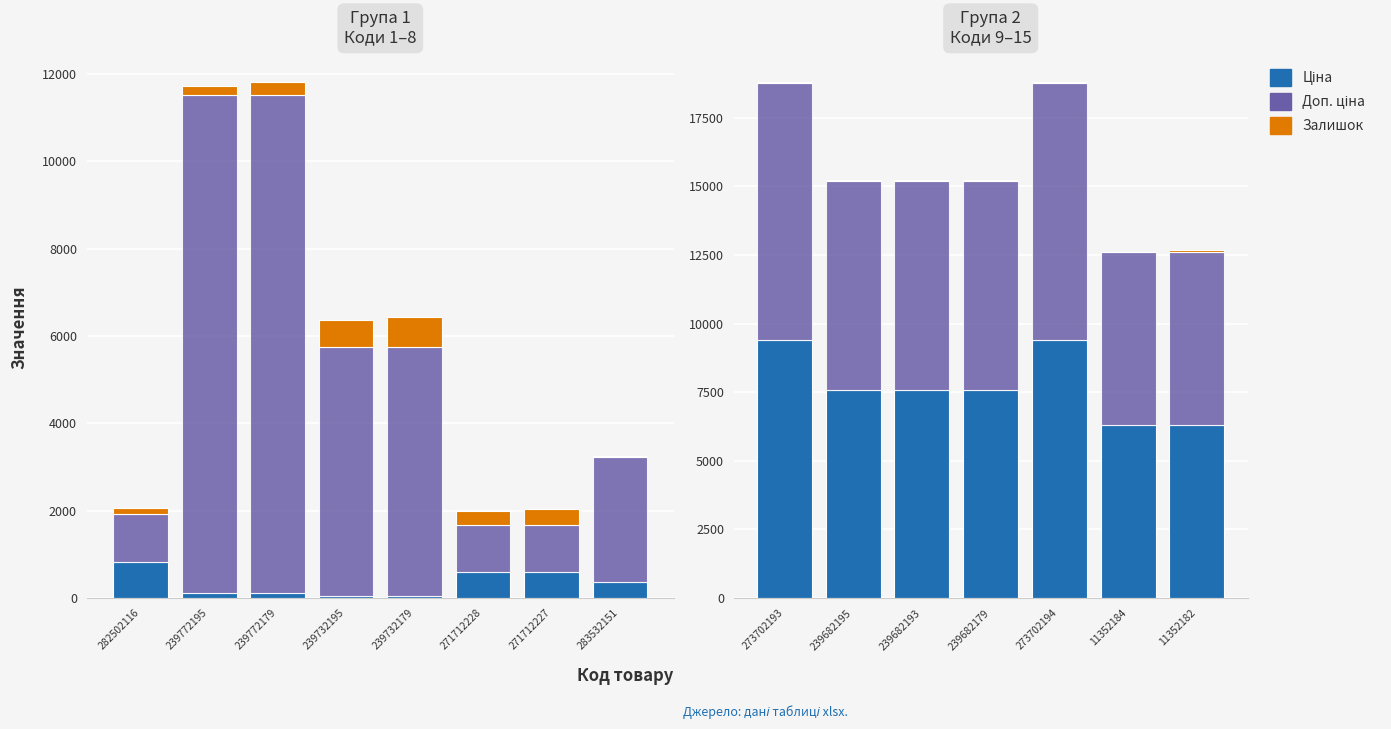

How many data points in Ціна are above 7596?

5